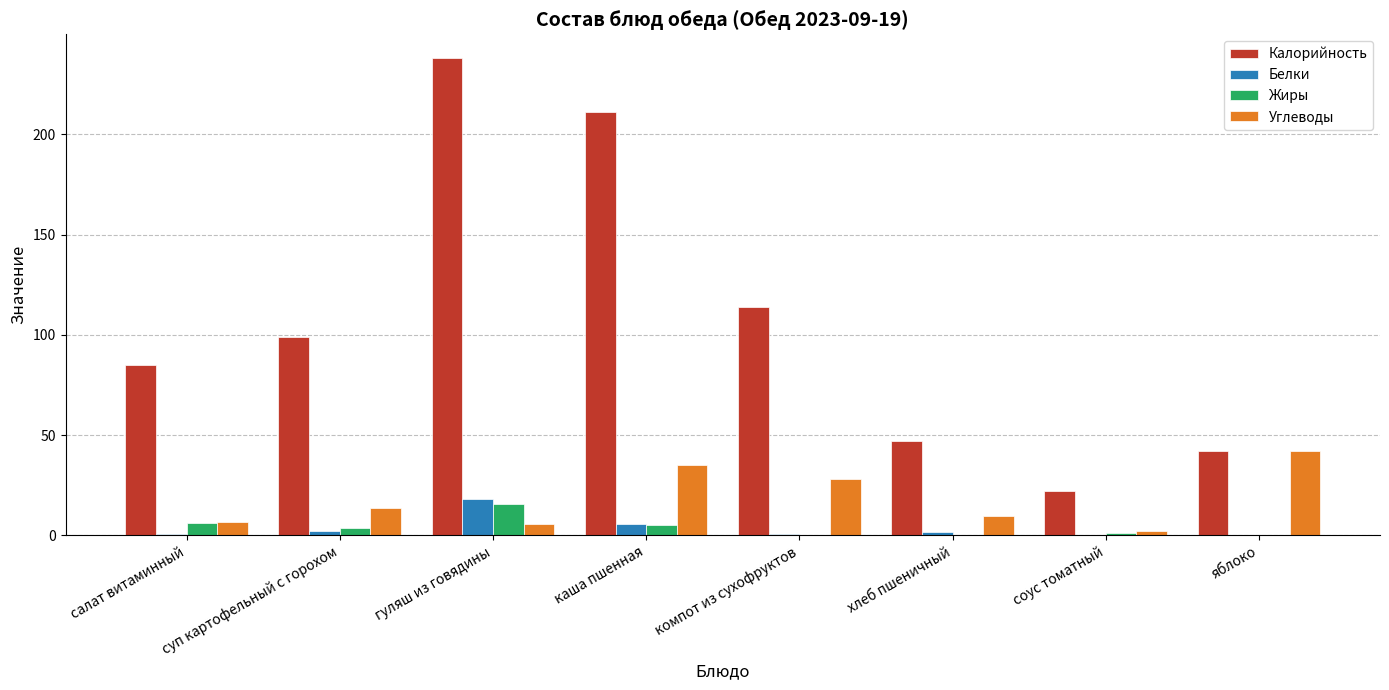

What is the sum of all Жиры values?

32.9